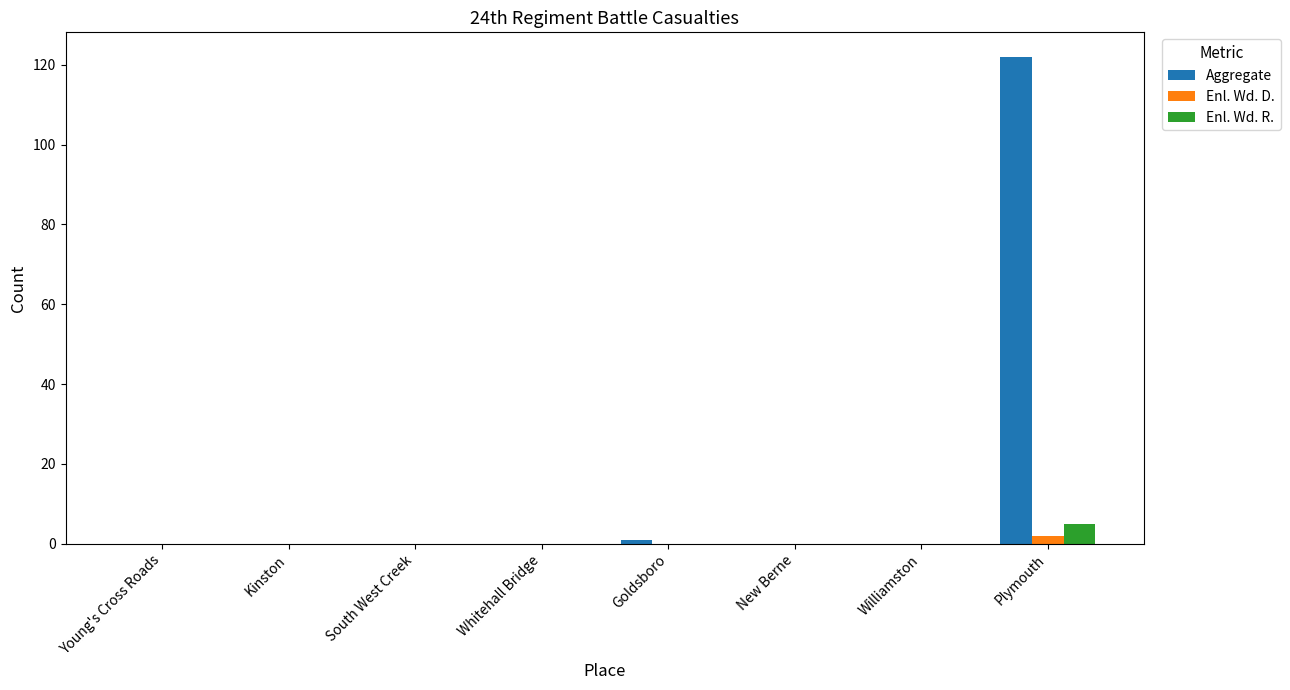

How many data points does each series have?

8